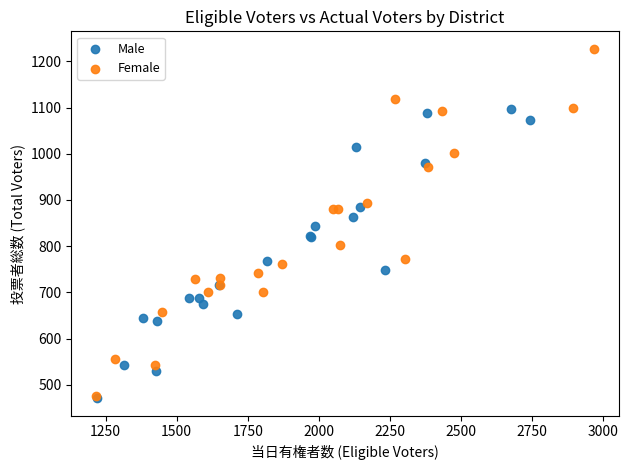

Which series reaches the maximum Y coordinate?

Female